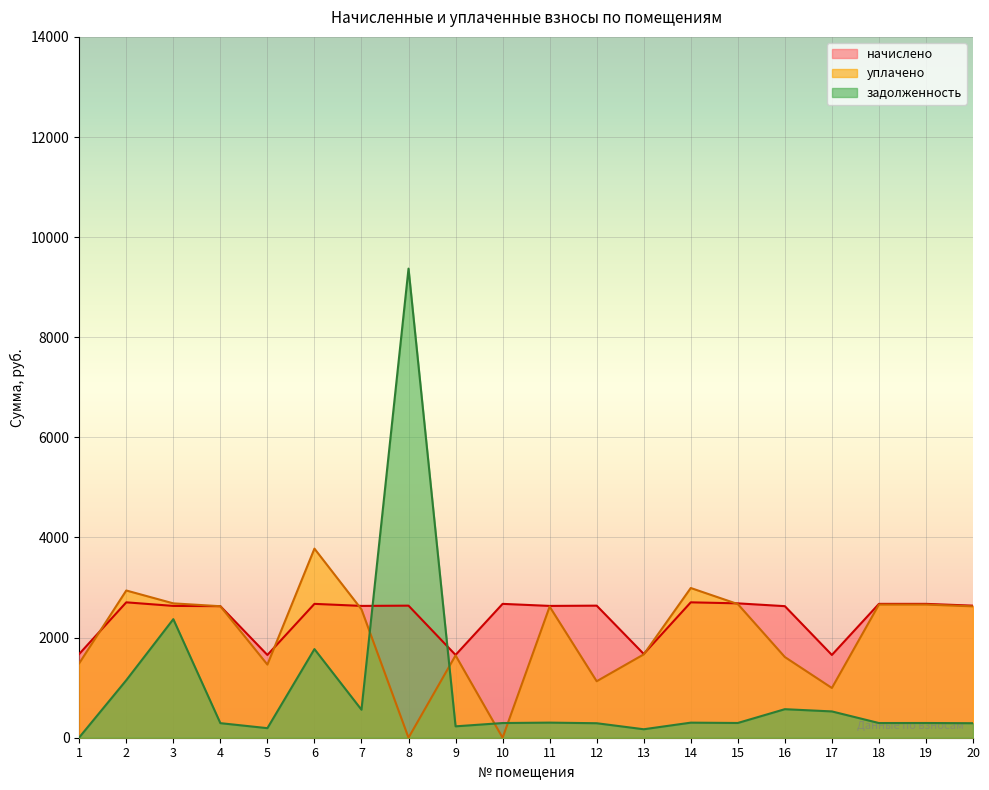

Reading right to left, transcribe all the data shown in this chart.

задолженность: 289.8	294.1	293.4	525.4	570.0	294.6	301.1	169.2	289.5	301.8	293.4	227.4	9371.2	559.2	1770.3	190.9	291.1	2368.4	1148.7	6.6
начислено: 2638.3	2674.0	2674.0	1653.4	2628.1	2684.2	2704.6	1673.8	2638.3	2633.1	2674.0	1653.4	2638.3	2633.1	2674.0	1653.4	2628.1	2633.1	2704.6	1673.8
уплачено: 2624.5	2659.8	2659.8	993.8	1611.9	2670.0	2990.8	1664.4	1128.3	2619.2	0.0	1644.6	0.0	2564.7	3777.5	1460.9	2626.9	2684.0	2941.1	1487.8